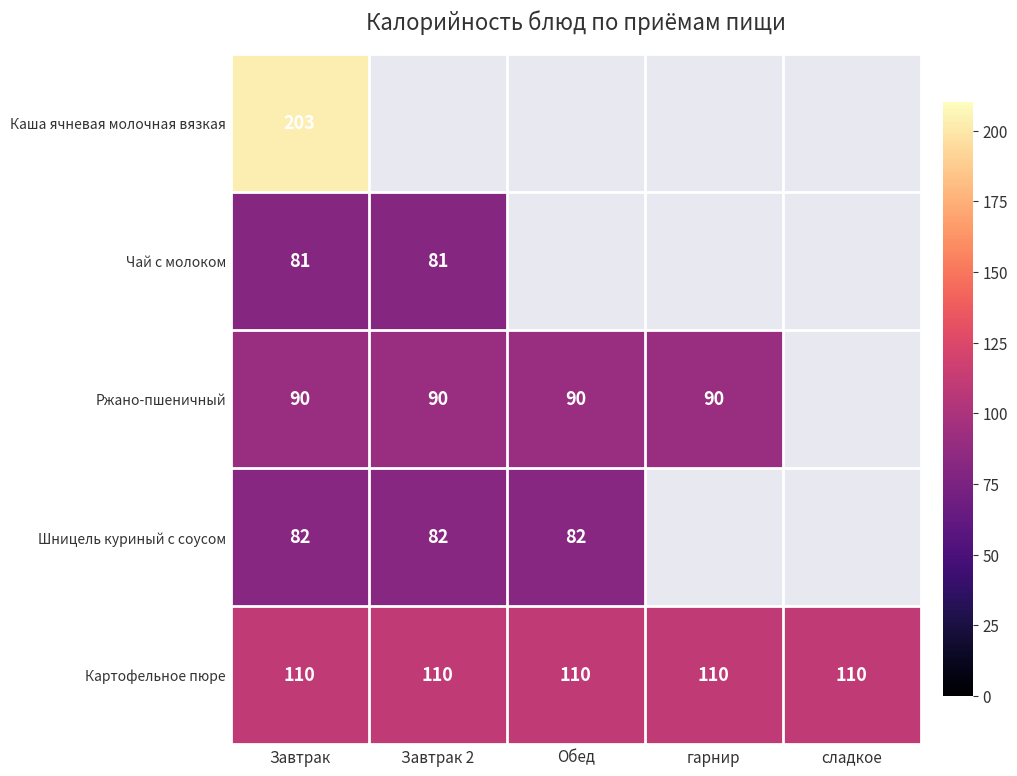

The value of Ржано-пшеничный at Обед is 90. True or false?

True